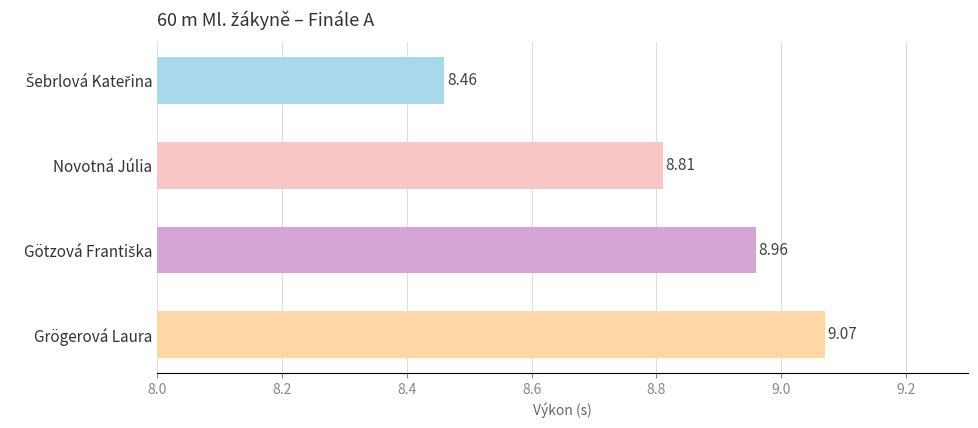

What is the ratio of the value at Novotná Júlia to the value at Grögerová Laura?

1.0